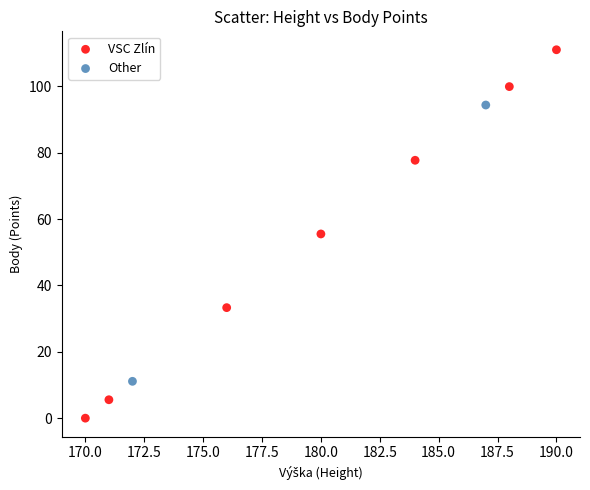

What are all the series names shown in the legend?

VSC Zlín, Other